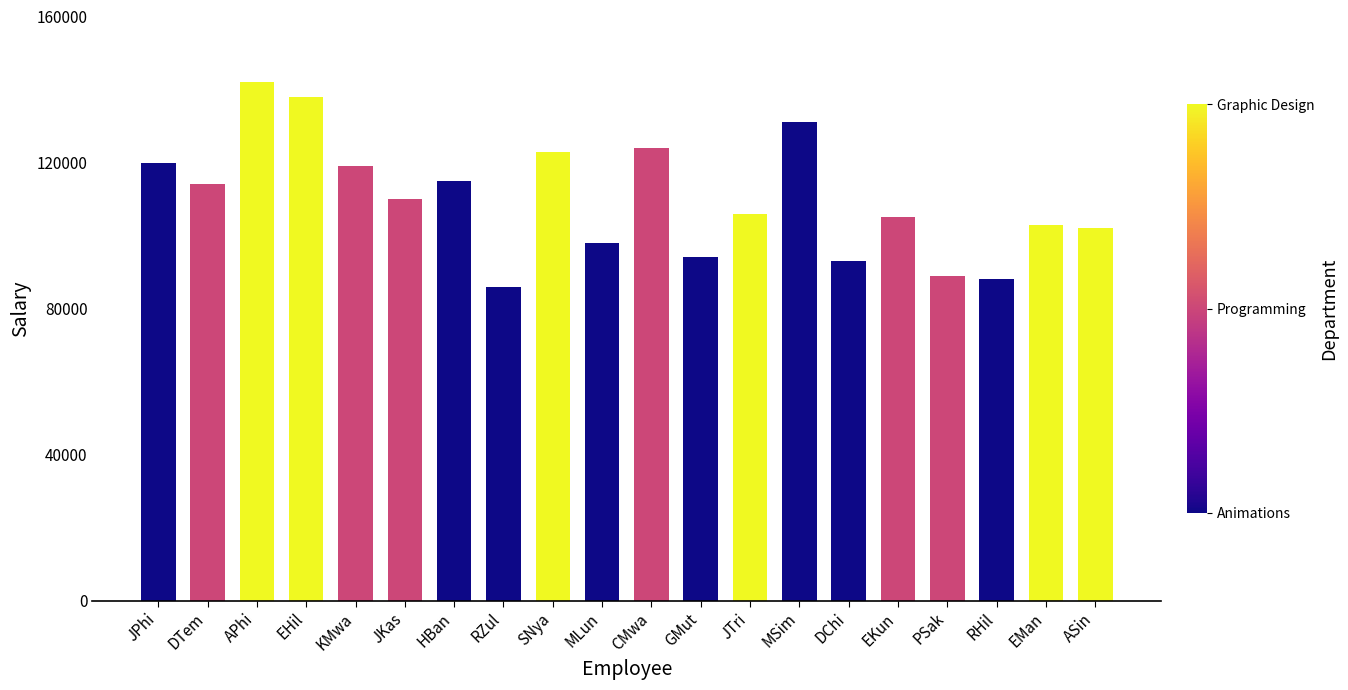

Reading right to left, what are all the values shown in this chart?

ASin=102000	EMan=103000	RHil=88000	PSak=89000	EKun=105000	DChi=93000	MSim=131000	JTri=106000	GMut=94000	CMwa=124000	MLun=98000	SNya=123000	RZul=86000	HBan=115000	JKas=110000	KMwa=119000	EHil=138000	APhi=142000	DTem=114000	JPhi=120000